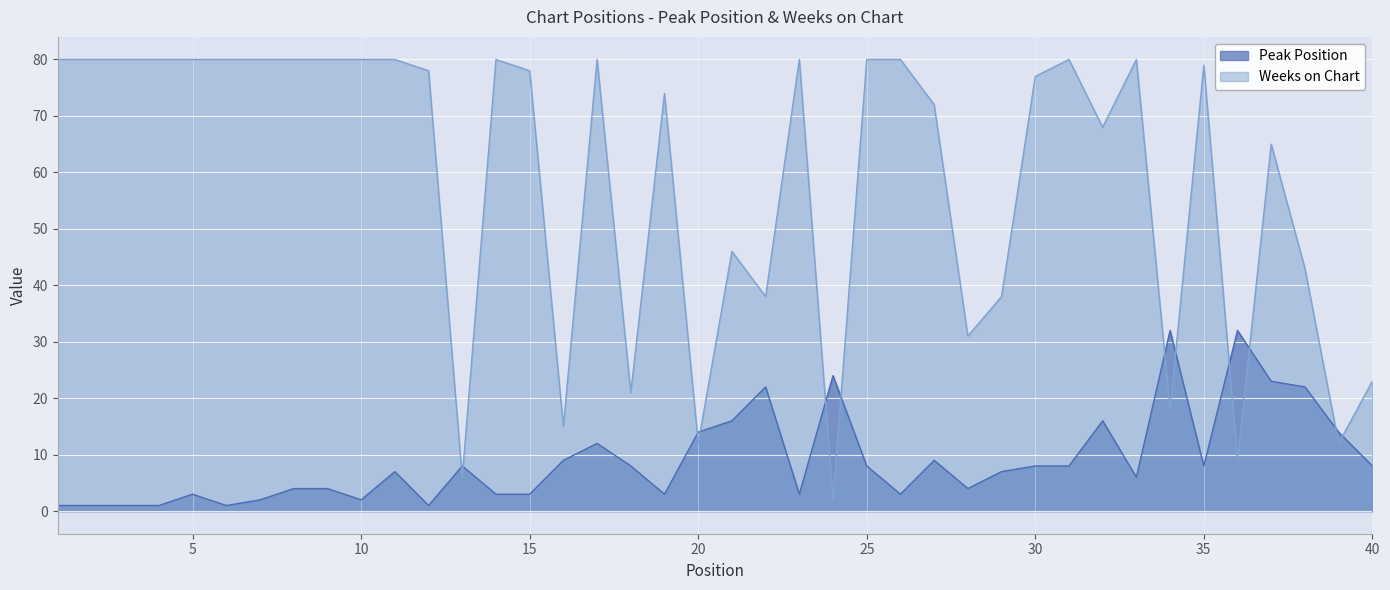

What is the value of the Weeks on Chart point at the 20th from the left?

12